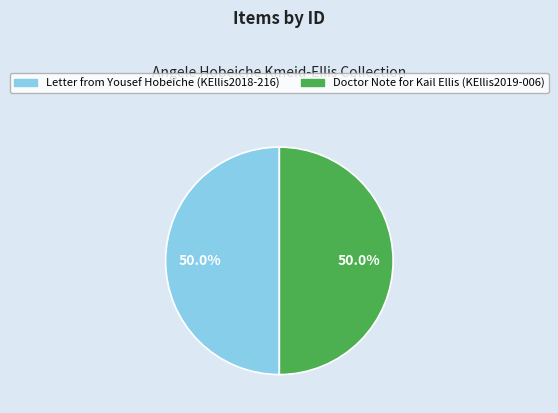

What is the ratio of the value at Doctor Note for Kail Ellis (KEllis2019-006) to the value at Letter from Yousef Hobeiche (KEllis2018-216)?

1.0